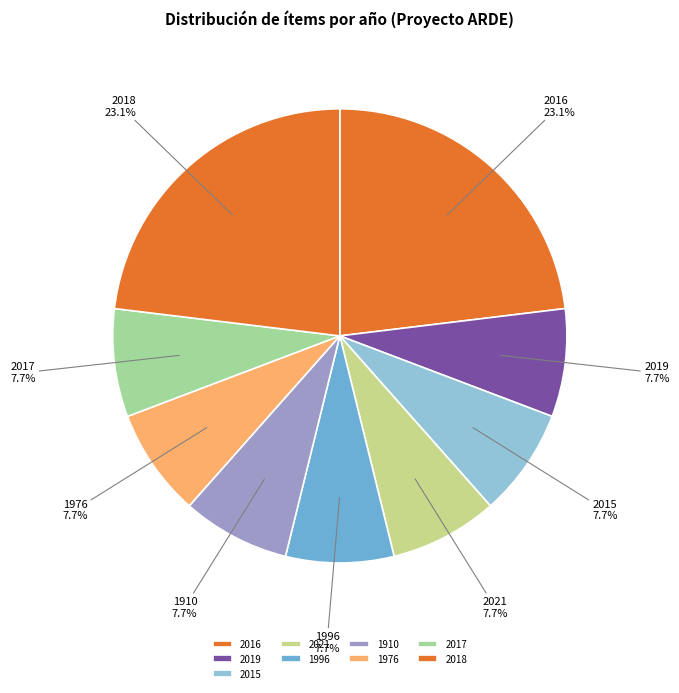

Do 2015 and 2018 together represent more than half of the pie?

No